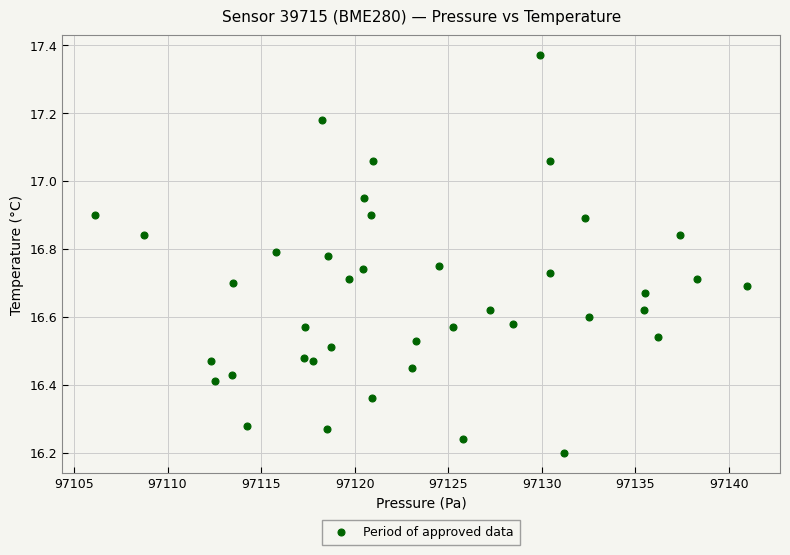

What is the range of Y values (max minus min)?

1.2